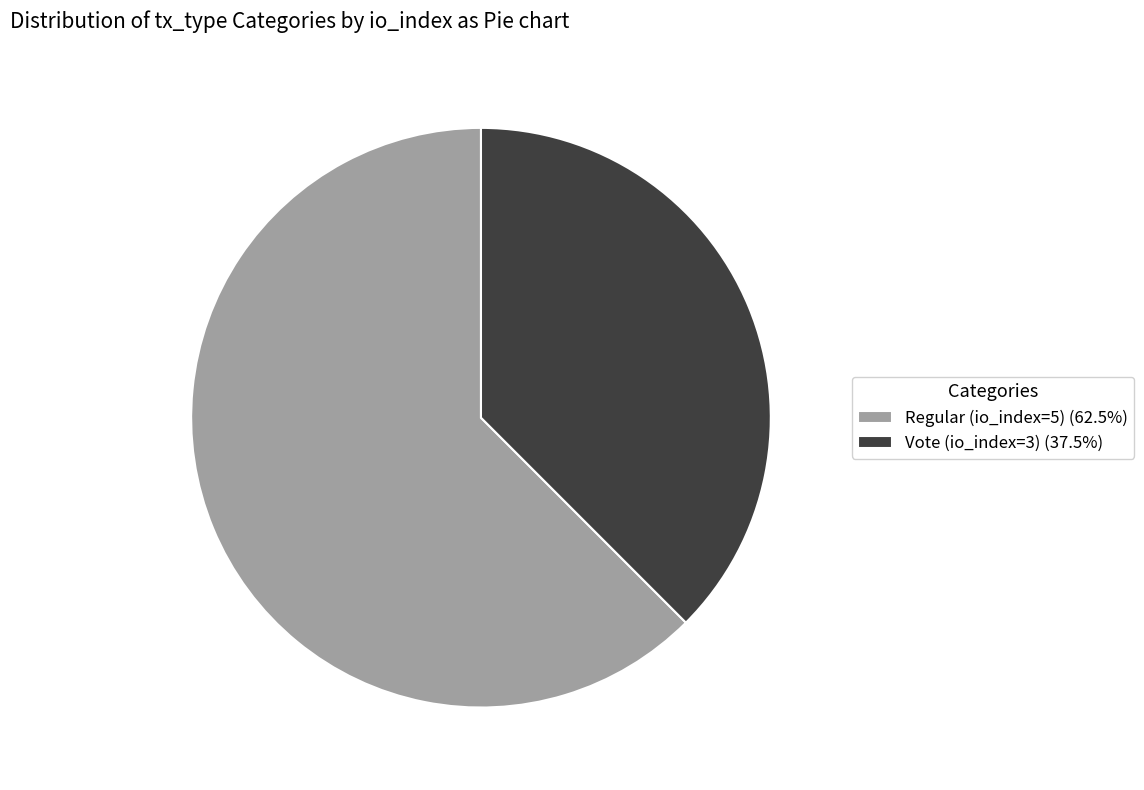

Do Vote (io_index=3) (37.5%) and Regular (io_index=5) (62.5%) together represent more than half of the pie?

Yes